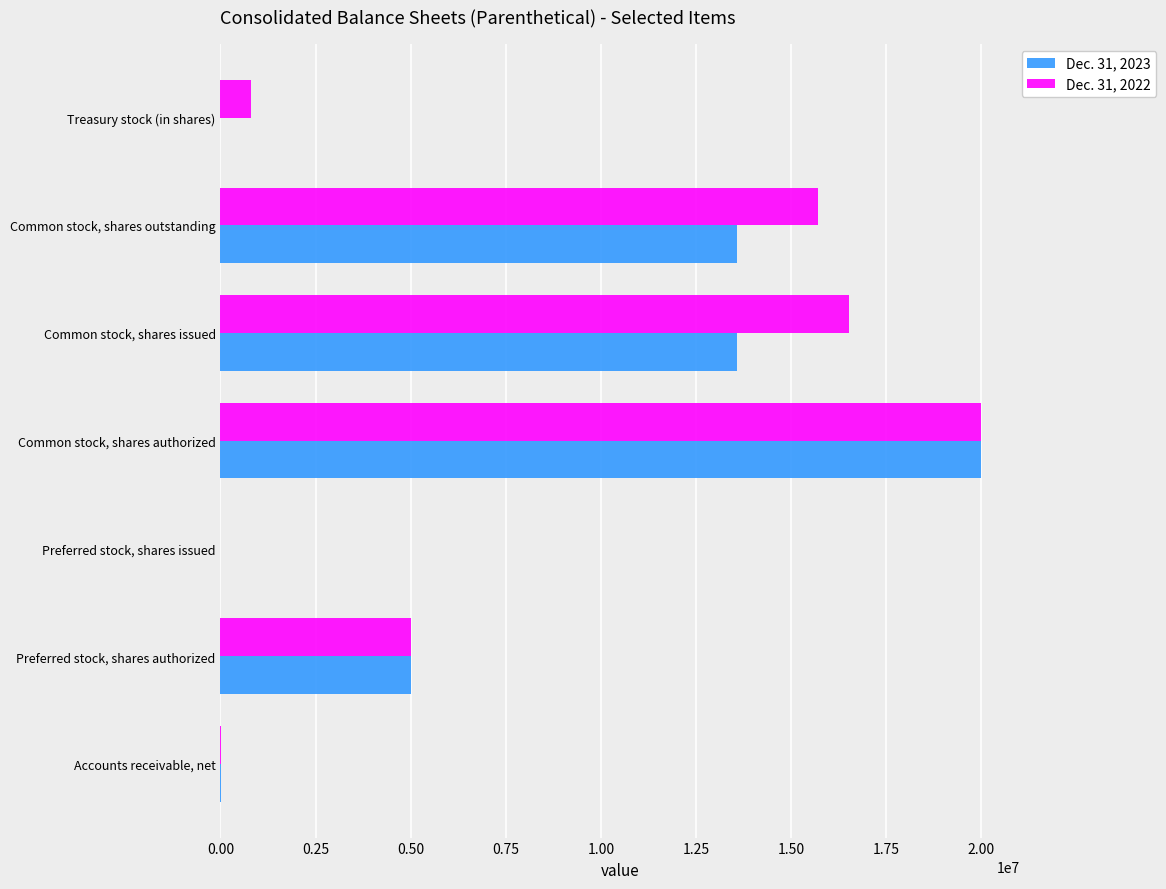

Count the number of categories in the chart.

7